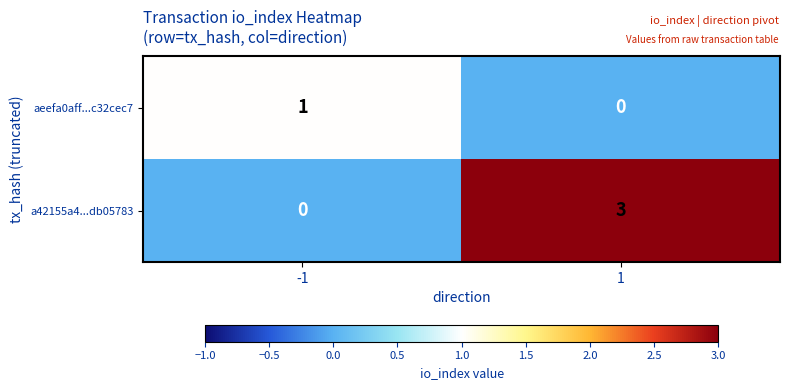

The a42155a4...db05783 series shows -1 at -1. True or false?

False